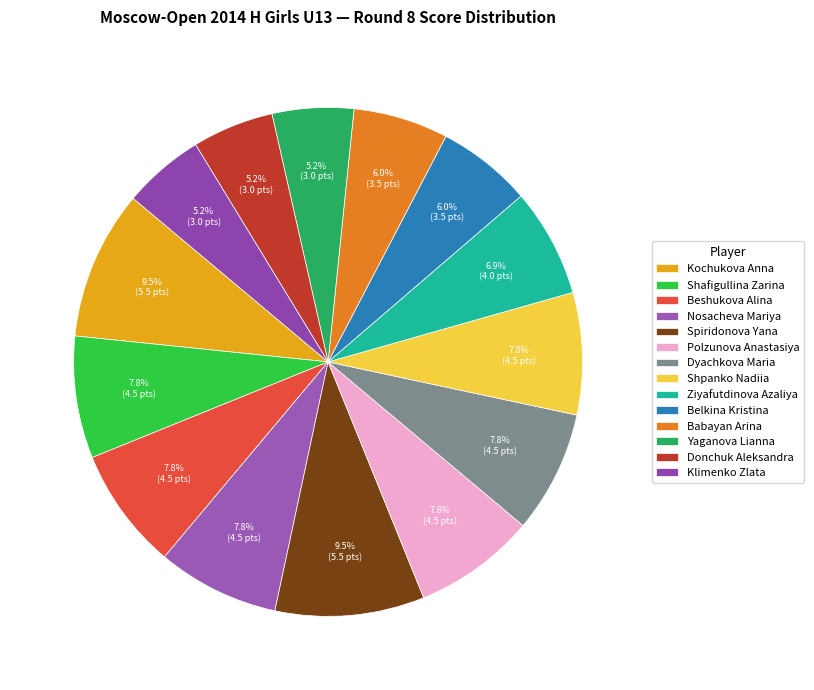

To the nearest percent, what is the difference between the largest and smallest slice percentages?

4%